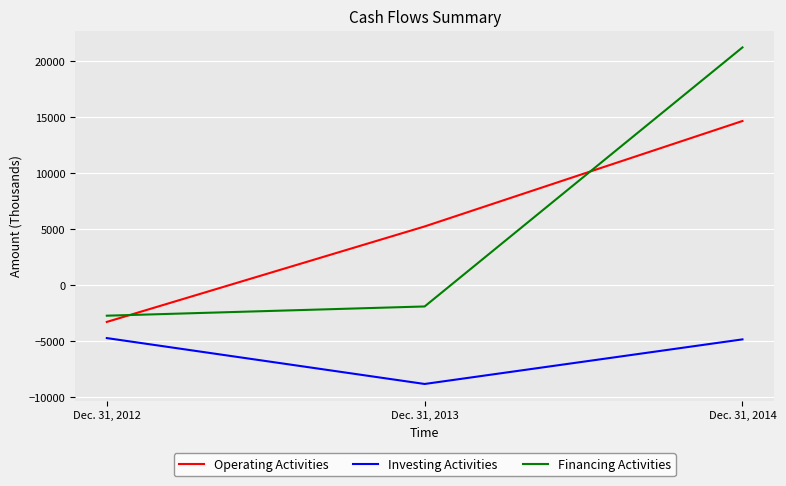

What is the average value of the Operating Activities series?

5525